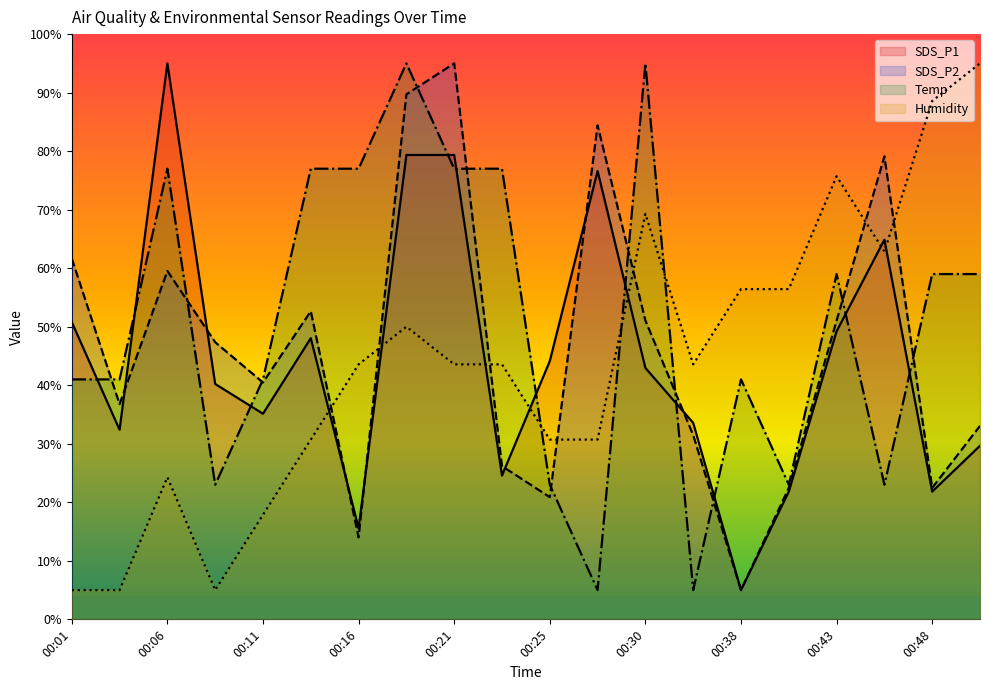

What is the difference between the maximum and minimum values in the SDS_P2 series?

90.0